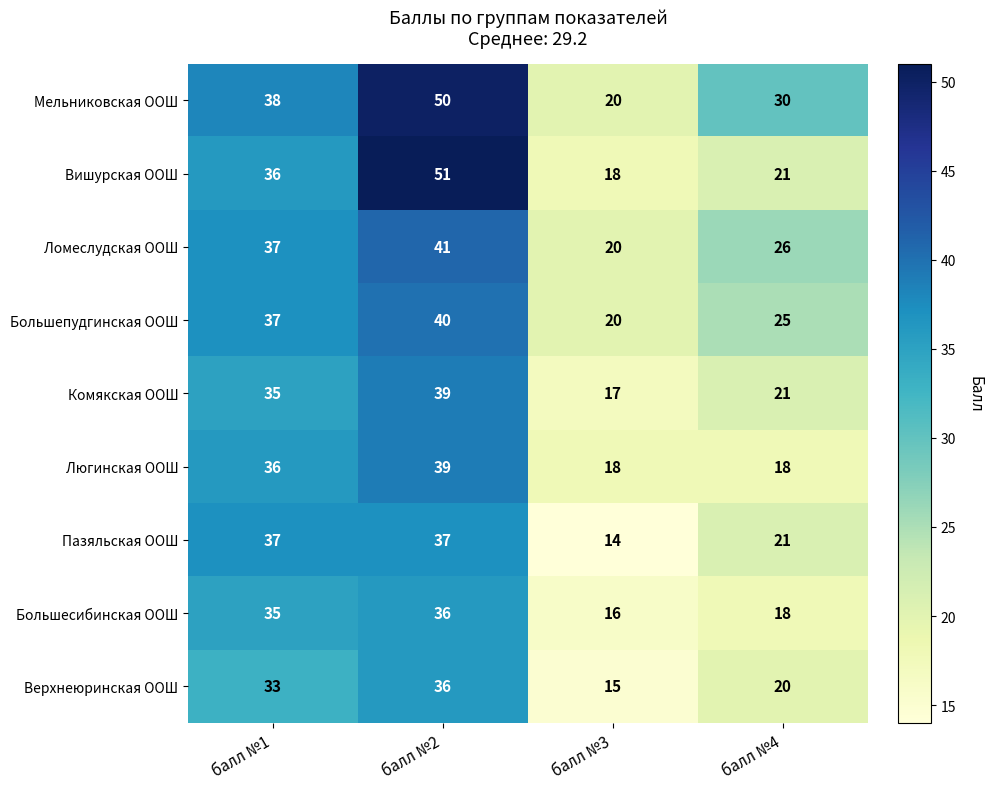

What is the difference between the second highest and minimum values in the Большесибинская ООШ series?

19